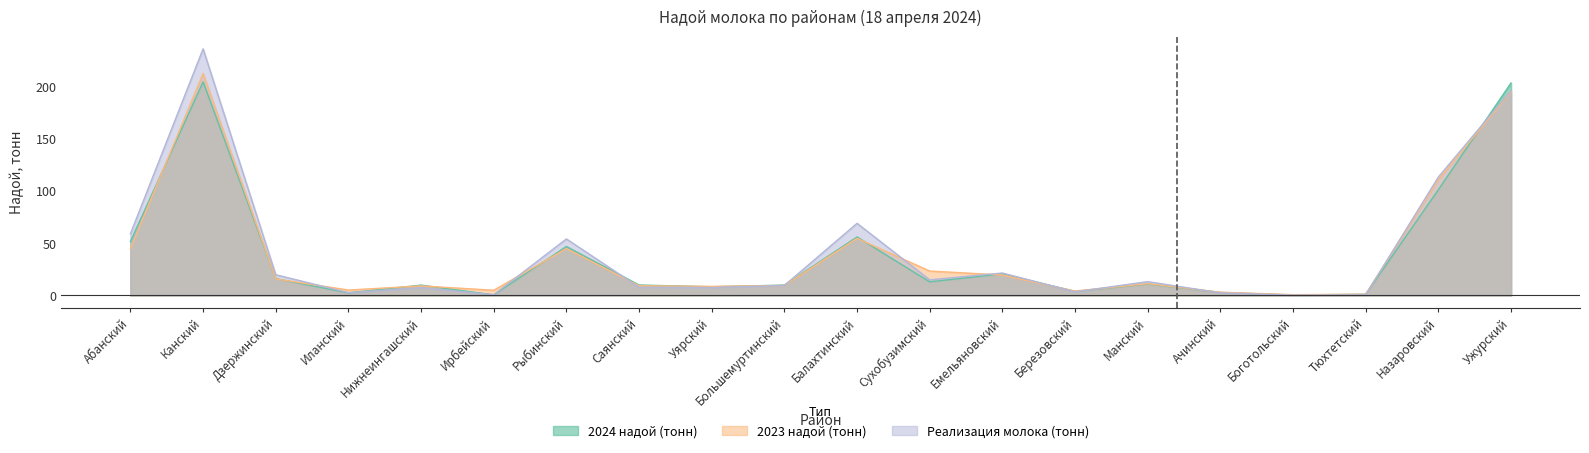

Which category has the highest value across all series?

Канский